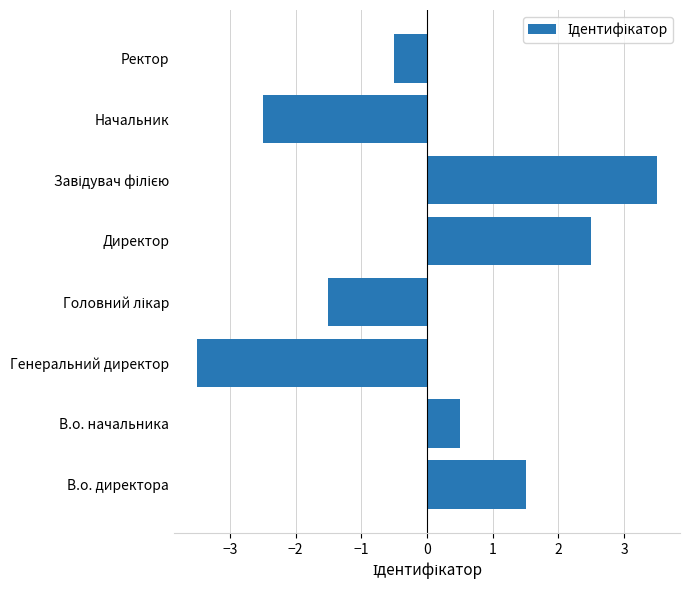

The value at Ректор is -0.5. True or false?

True